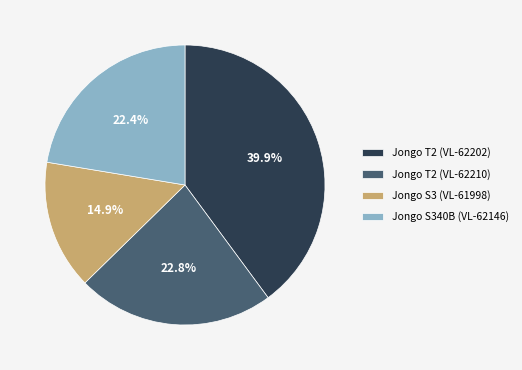

To the nearest percent, what is the difference between the Jongo T2 (VL-62210) and Jongo S3 (VL-61998) slice percentages?

8%